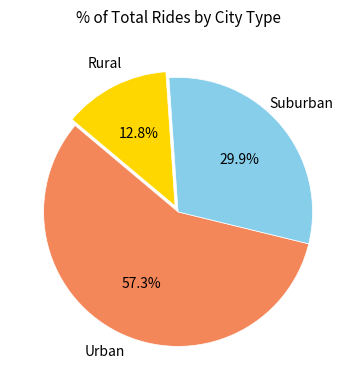

Does any single category account for the majority?

Yes